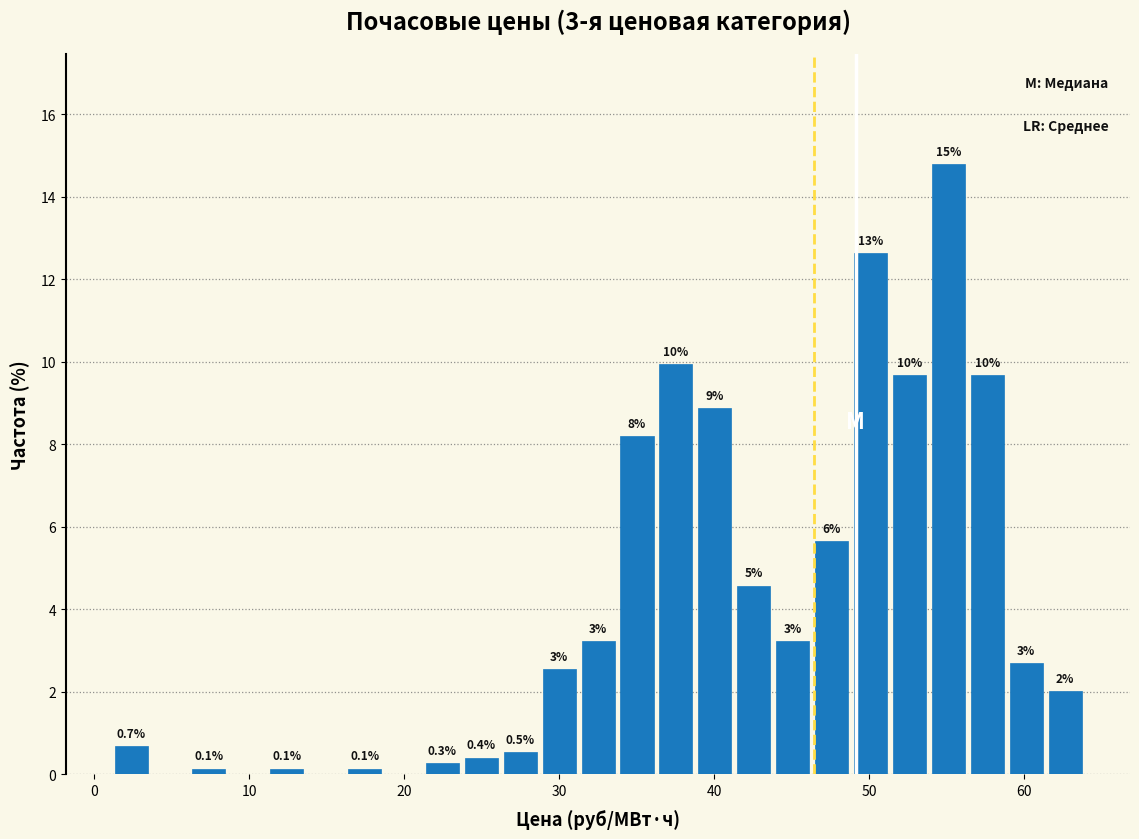

Read against the x-axis, roughly where is the centre of the tallest bar?

55